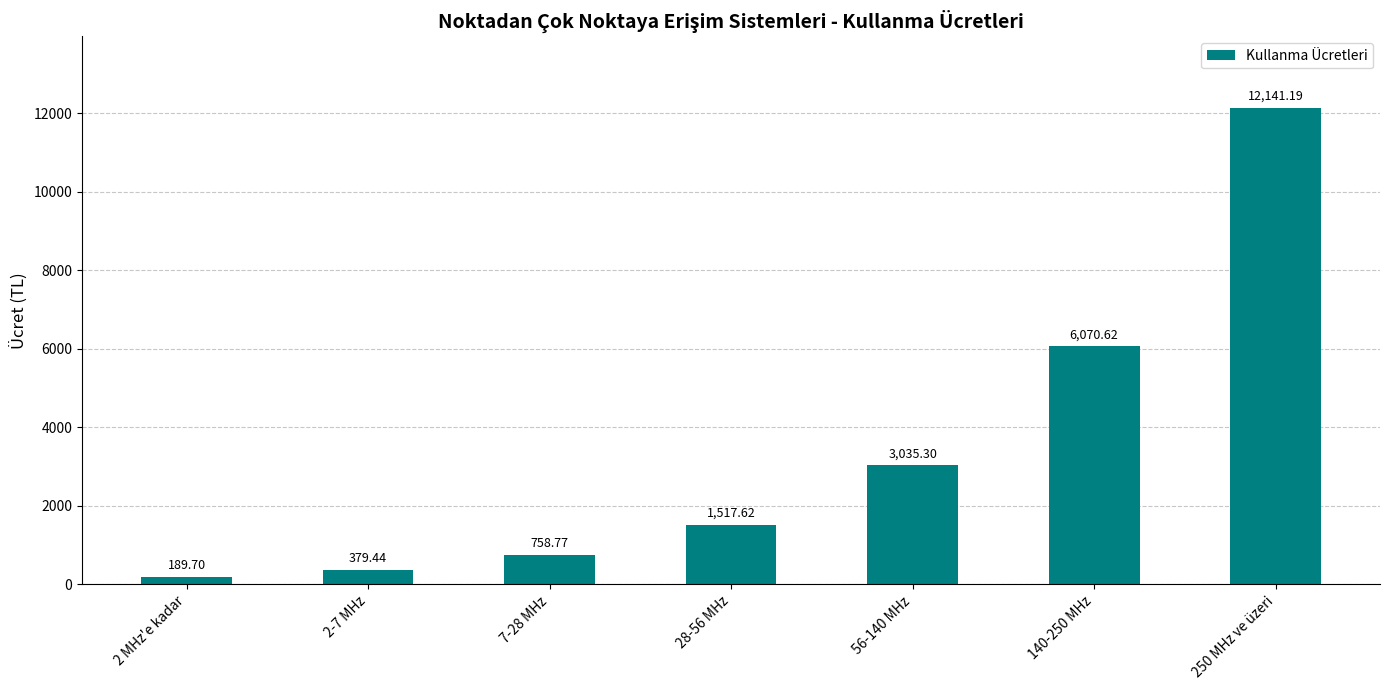

Reading right to left, list all the values displayed in this chart.

250 MHz ve üzeri=12141.2	140-250 MHz=6070.6	56-140 MHz=3035.3	28-56 MHz=1517.6	7-28 MHz=758.8	2-7 MHz=379.4	2 MHz'e kadar=189.7